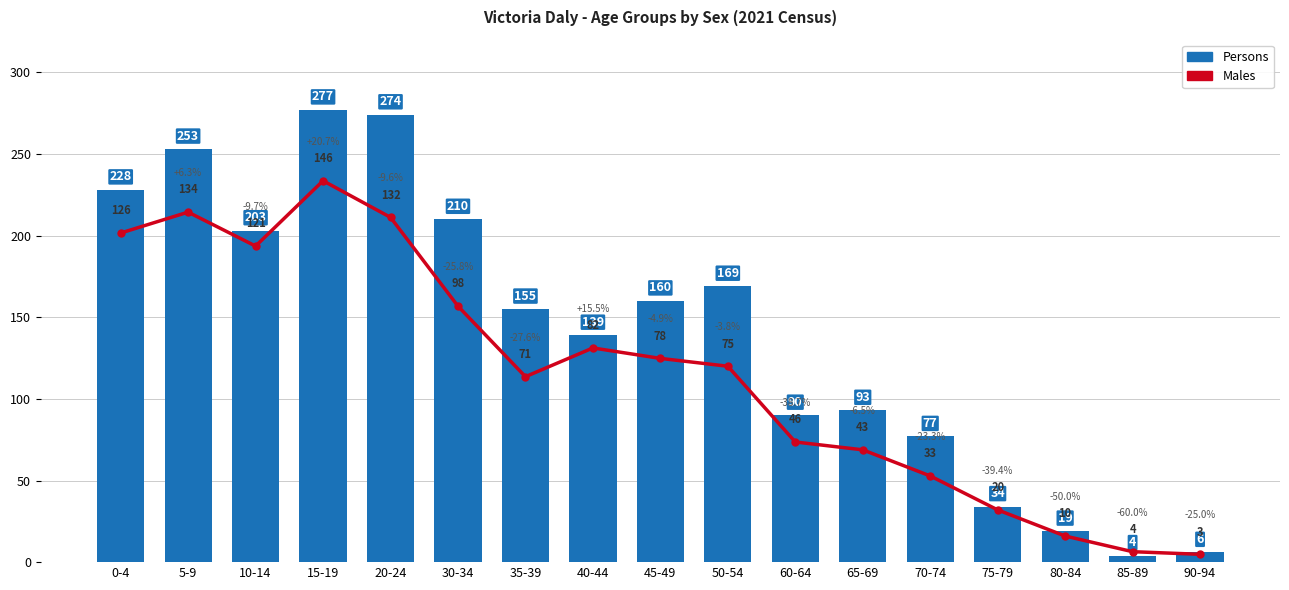

Is it true that Persons equals 2 at 90-94?

False